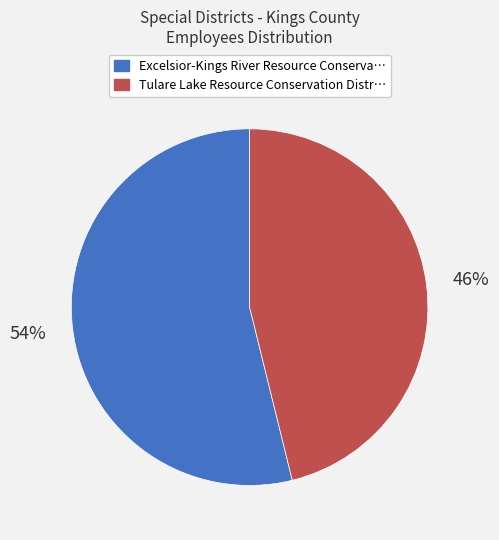

To the nearest percent, what is the difference between the largest and smallest slice percentages?

8%